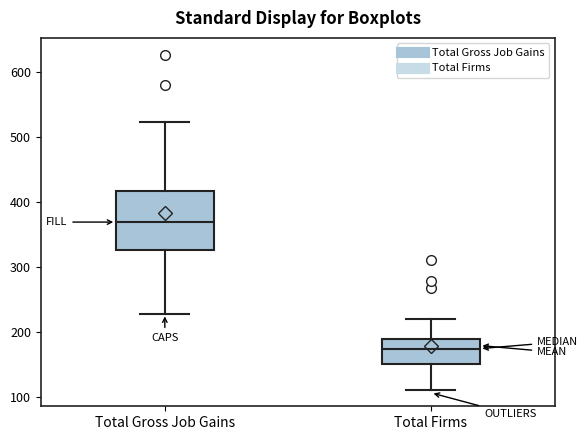

Which box is the tallest, from its lower edge to its upper edge?

Total Gross Job Gains